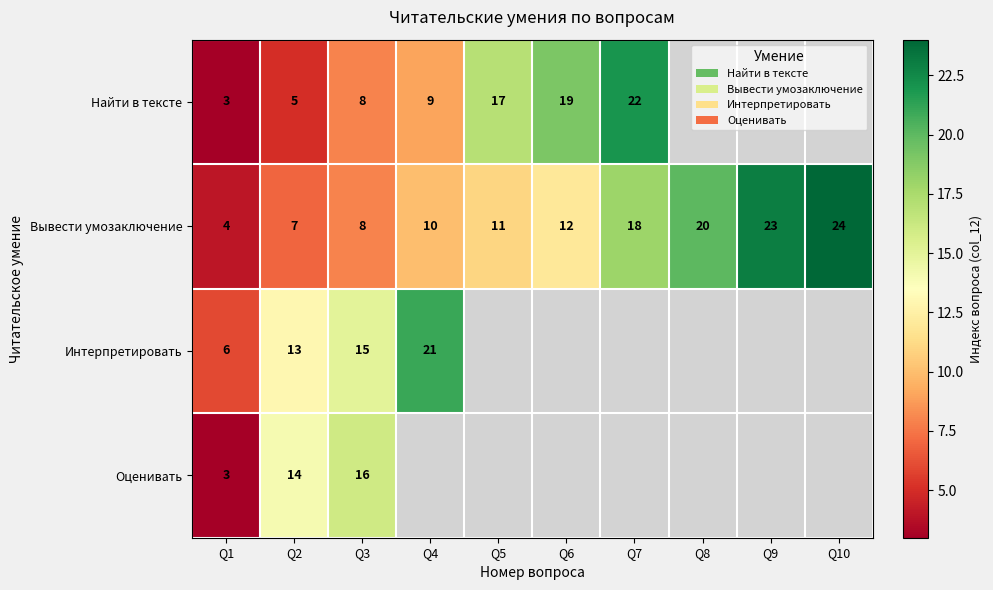

Is the value of Найти в тексте at Q1 greater than the value of Вывести умозаключение at Q10?

No